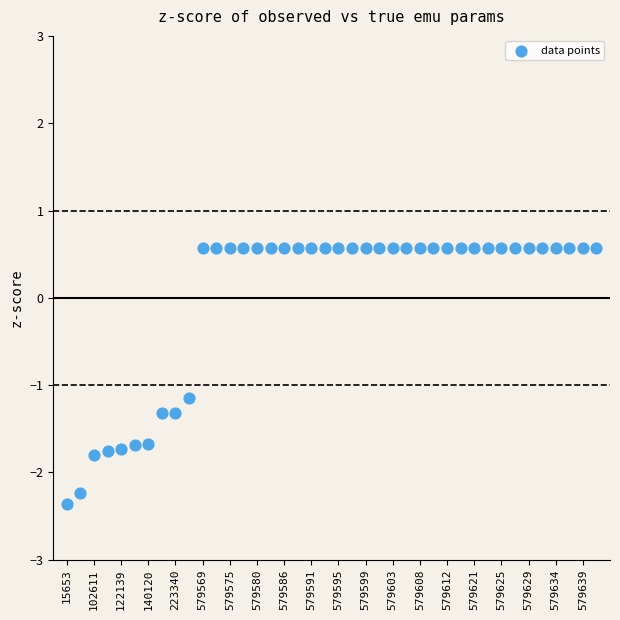

What is the range of Y values (max minus min)?

2.9